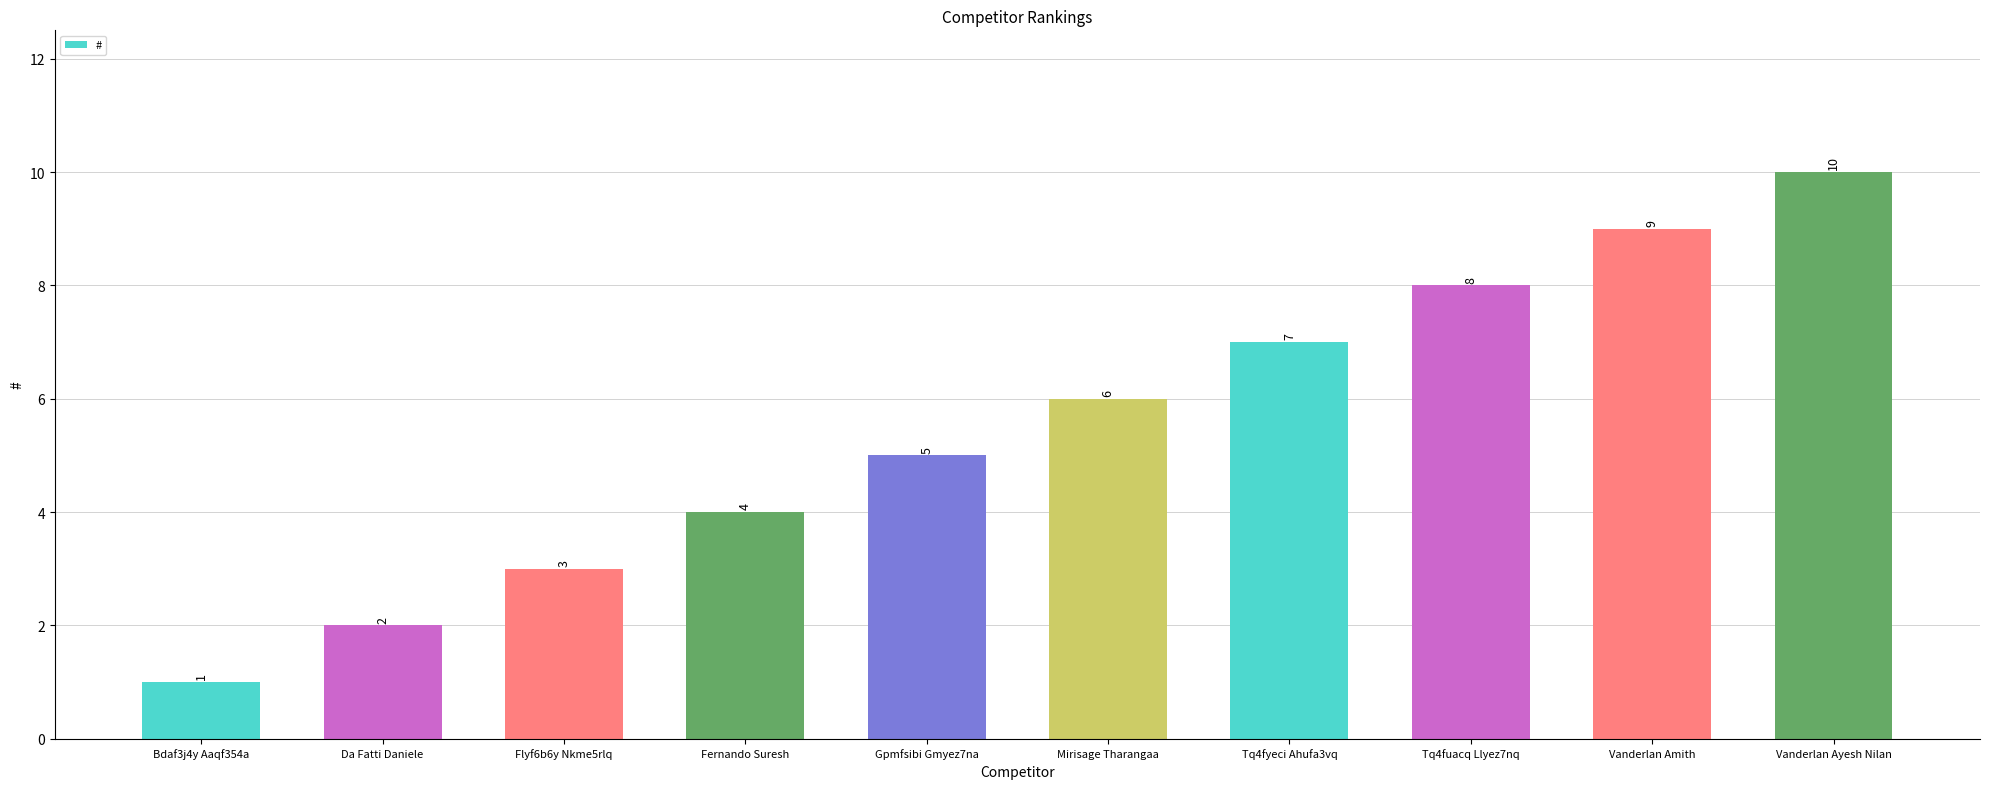

List the labels in order of value, largest first.

Vanderlan Ayesh Nilan, Vanderlan Amith, Tq4fuacq Llyez7nq, Tq4fyeci Ahufa3vq, Mirisage Tharangaa, Gpmfsibi Gmyez7na, Fernando Suresh, Flyf6b6y Nkme5rlq, Da Fatti Daniele, Bdaf3j4y Aaqf354a